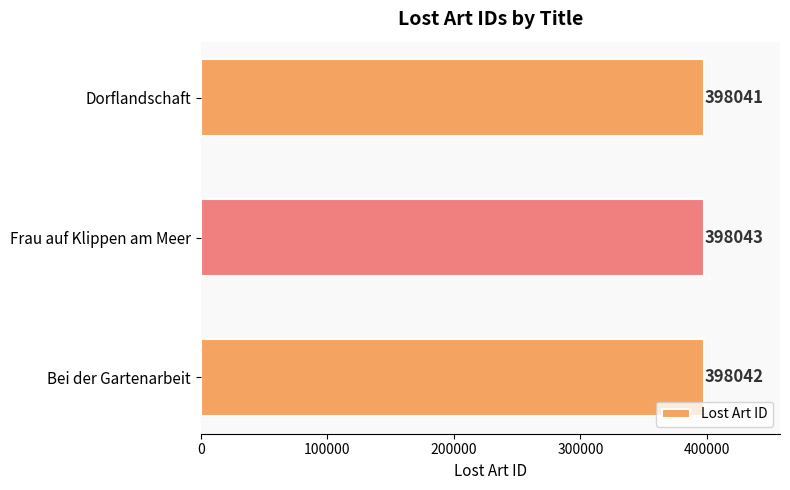

Reading top to bottom, list all the values displayed in this chart.

398041	398043	398042